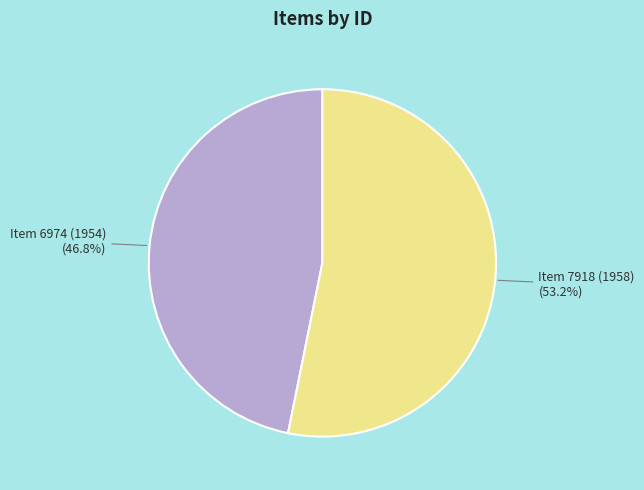

Does any single category account for the majority?

Yes